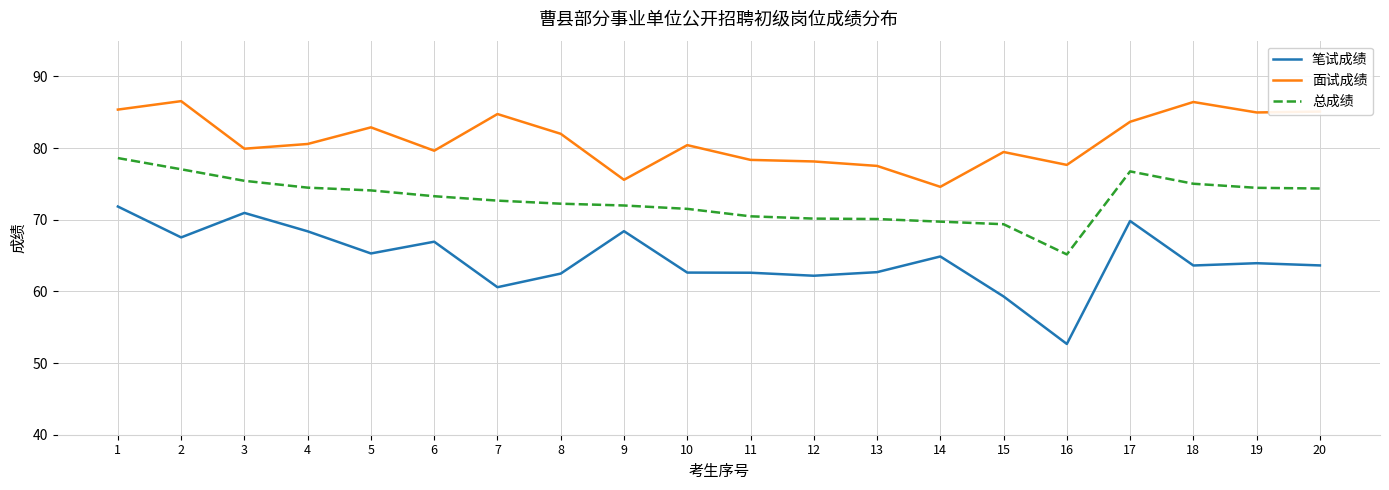

What is the smallest value displayed?

52.7